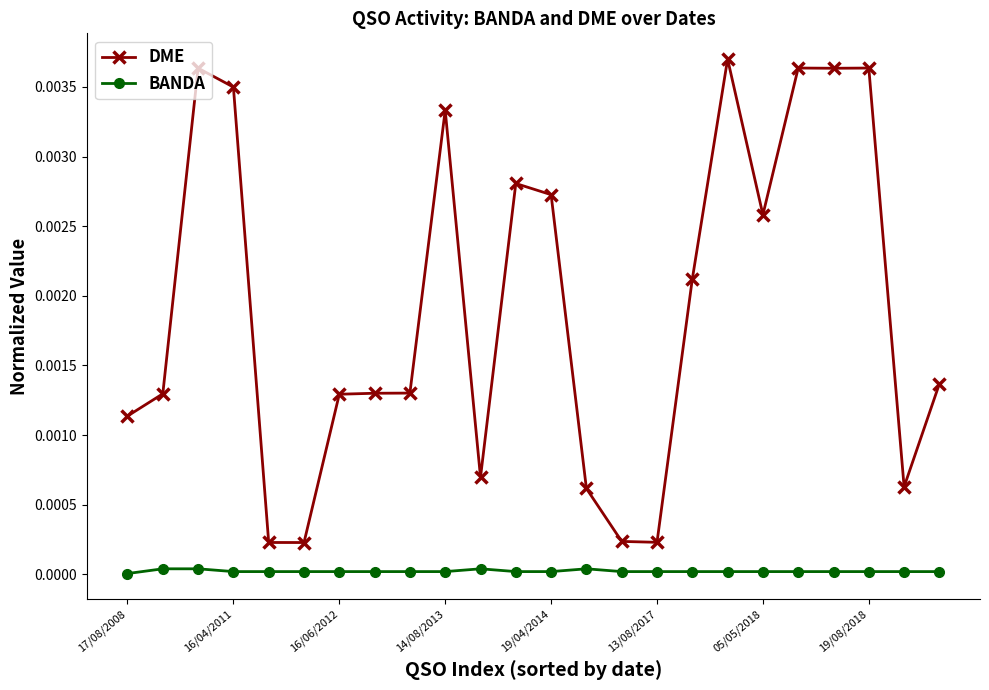

Which series has the largest total across all categories?

DME